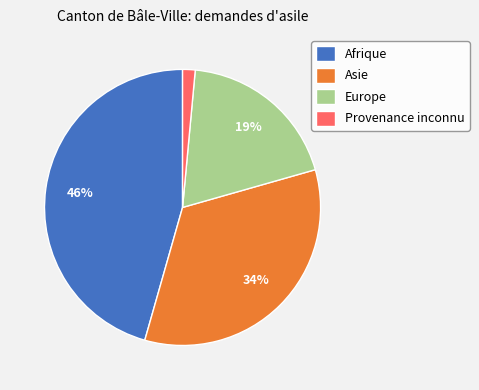

Rank the categories by value from highest to lowest.

Afrique, Asie, Europe, Provenance inconnu